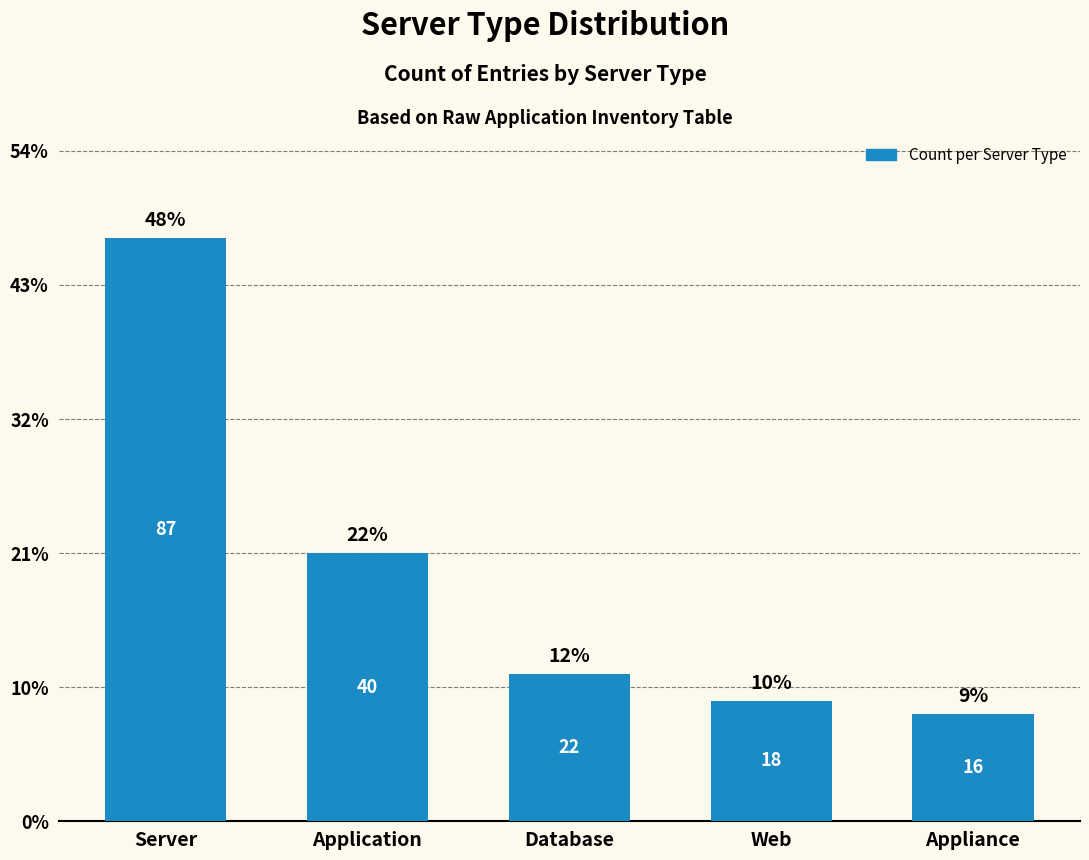

Does the chart contain any negative values?

No